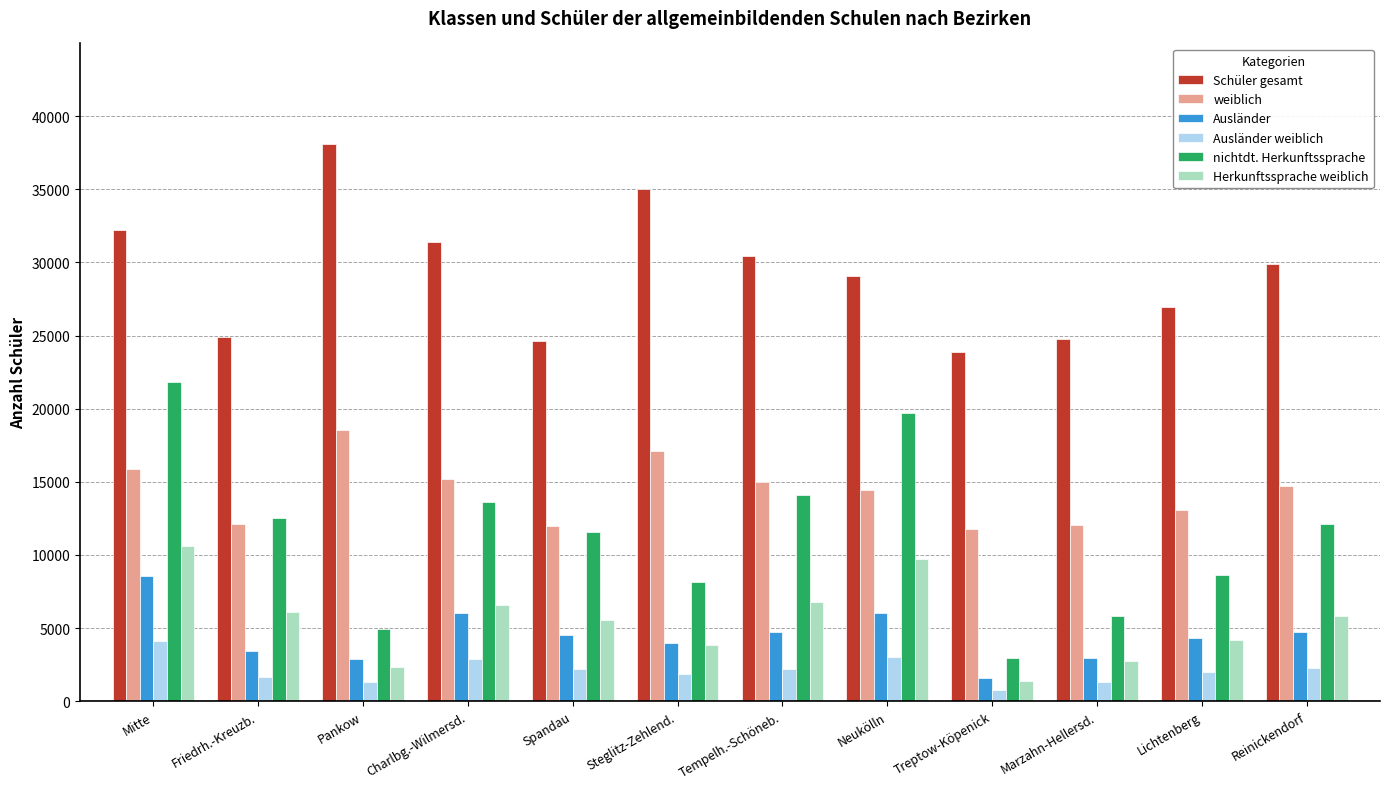

Is the value of Herkunftssprache weiblich at Neukölln greater than the value of Ausländer weiblich at Pankow?

Yes